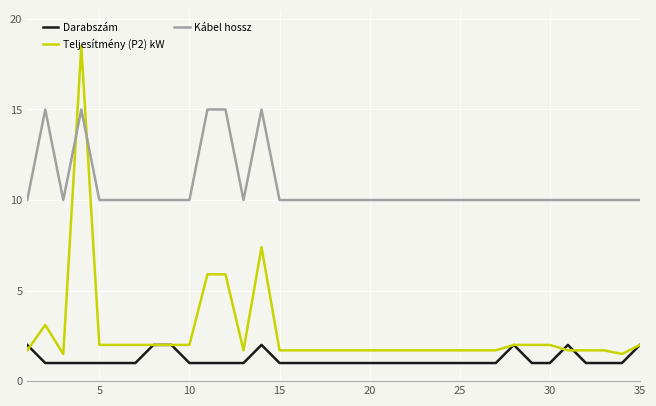

Rank the series by their maximum value, from lowest to highest.

Darabszám, Kábel hossz, Teljesítmény (P2) kW